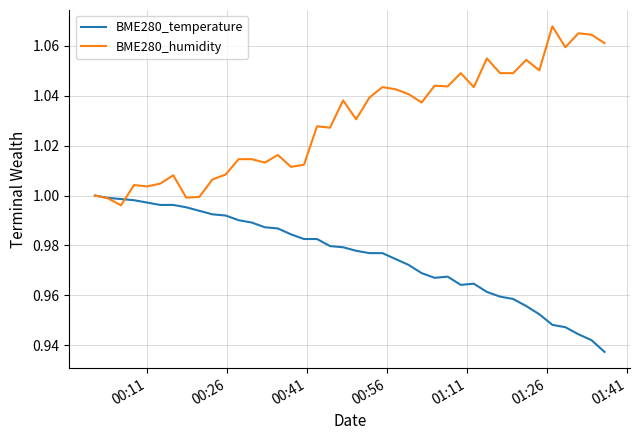

Which series has the largest total across all categories?

BME280_humidity